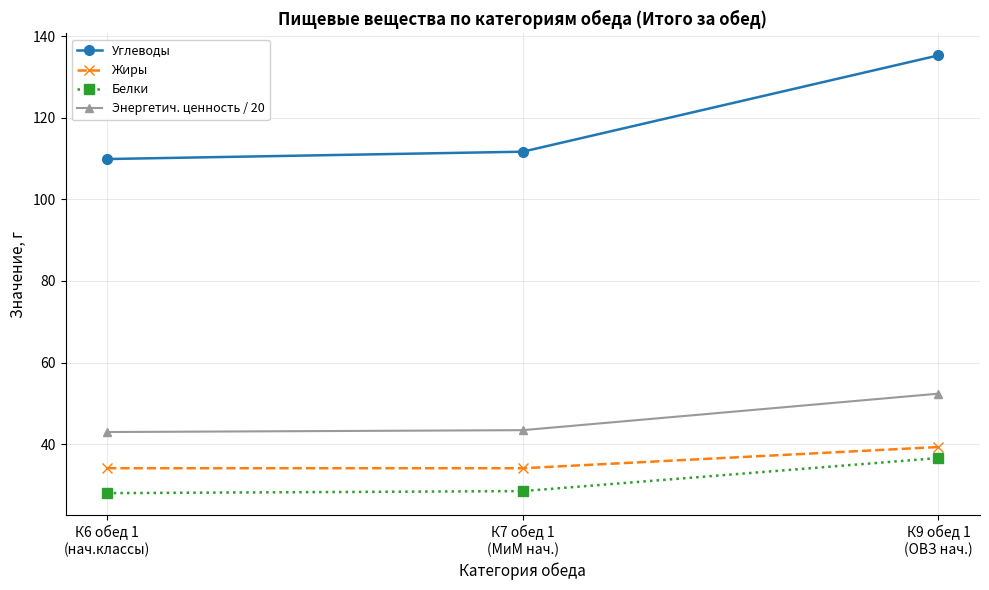

The Белки series shows 28.5 at К7 обед 1
(МиМ нач.). True or false?

True